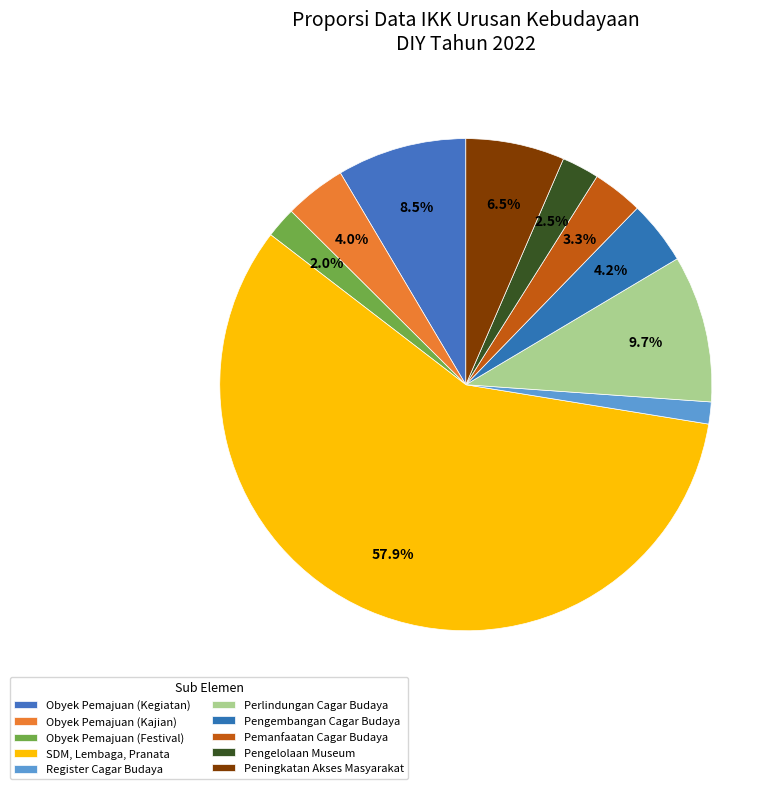

What is the total percentage of Perlindungan Cagar Budaya and Pengelolaan Museum?

12.1%